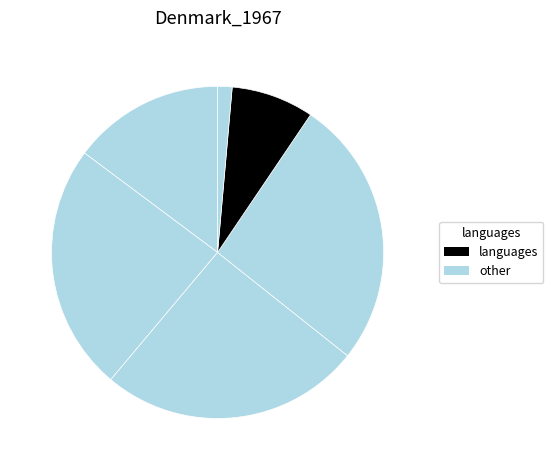

How many segments does this pie chart have?

6